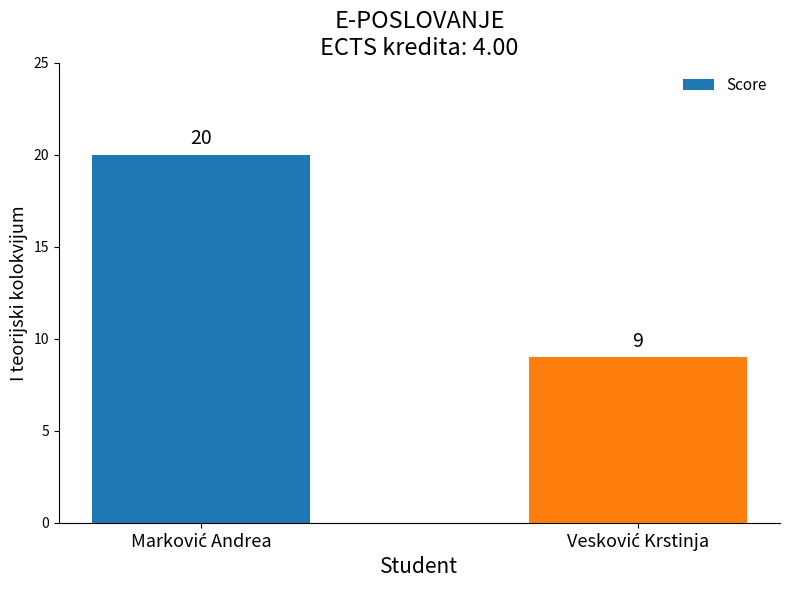

What is the sum of all values?

29